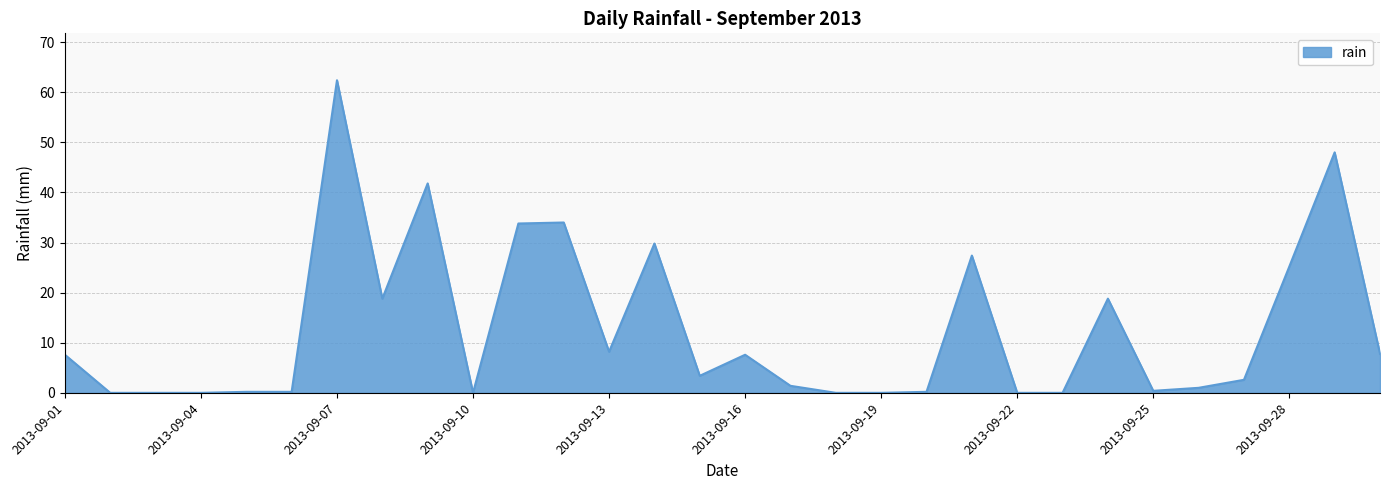

What is the greatest value displayed?

62.4